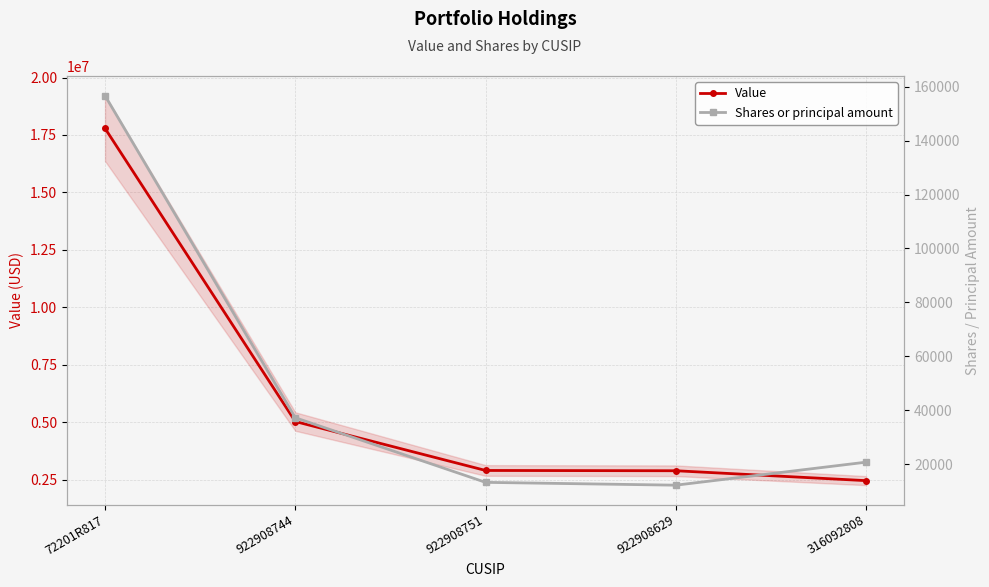

Which has a higher value, 922908751 or 316092808?

922908751